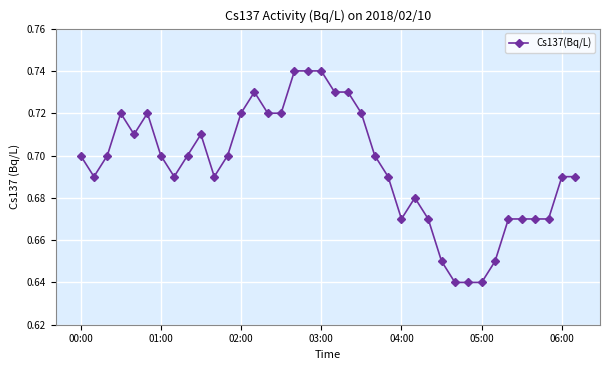

What is the difference between the maximum and minimum values?

0.1